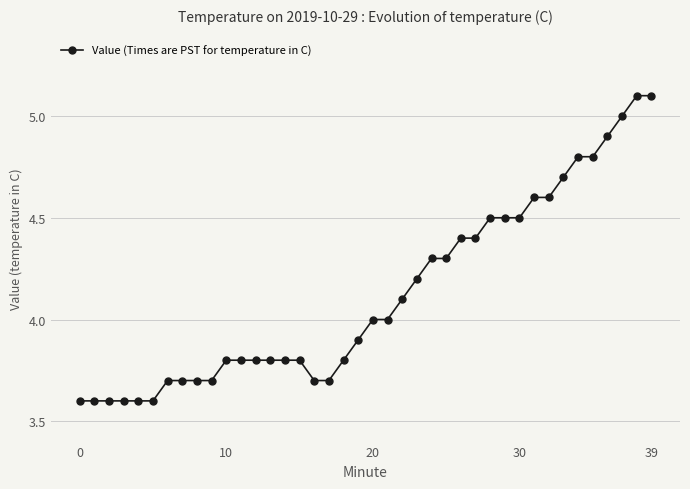

What is the average value?

4.1